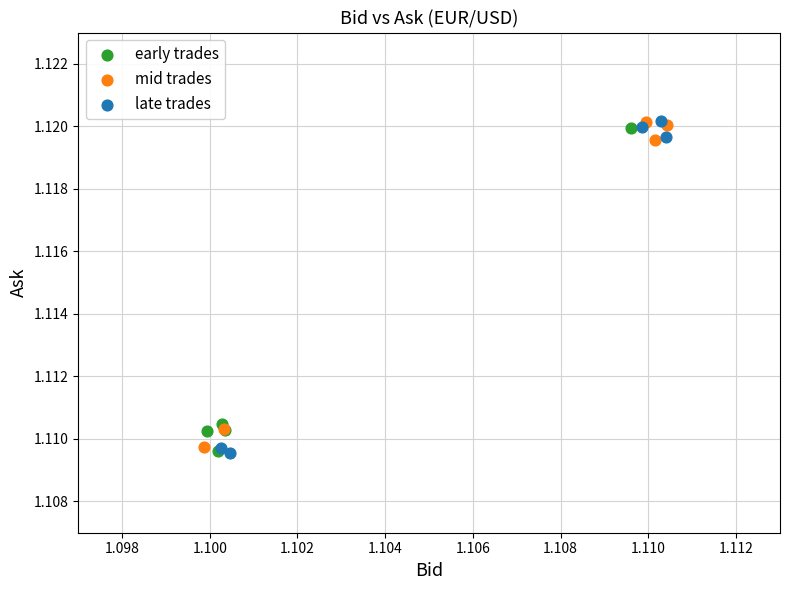

What are all the series names shown in the legend?

early trades, mid trades, late trades